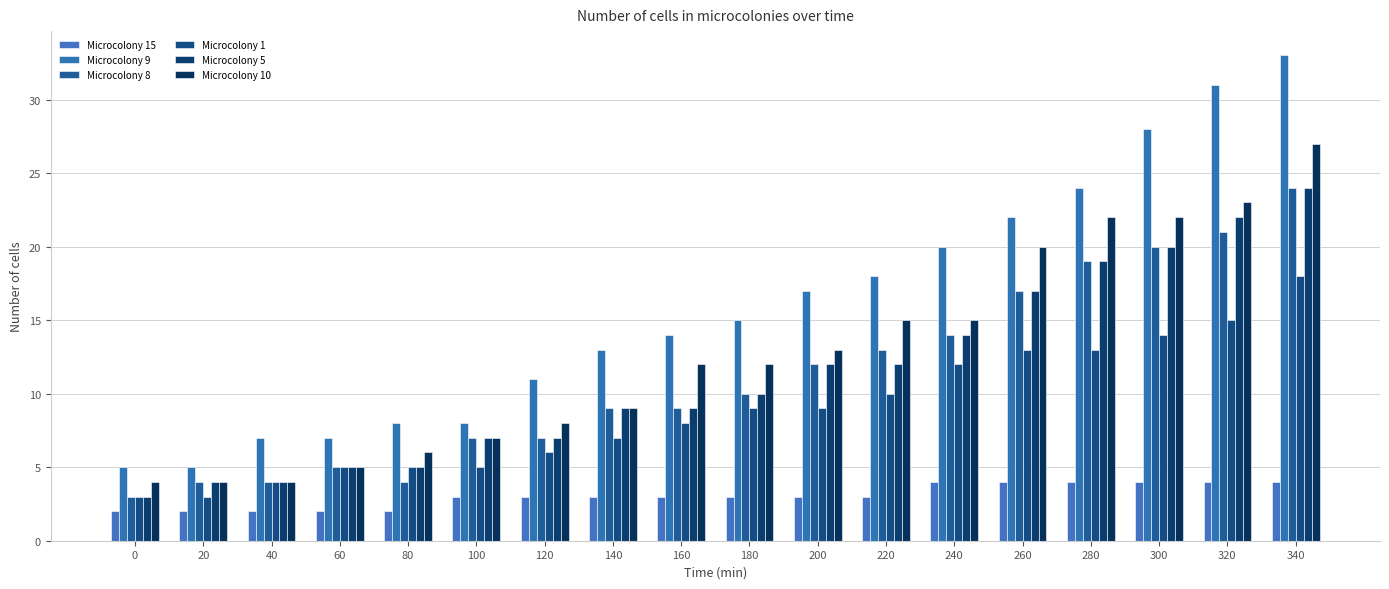

Where is Microcolony 9 nearest to the value 19?

220